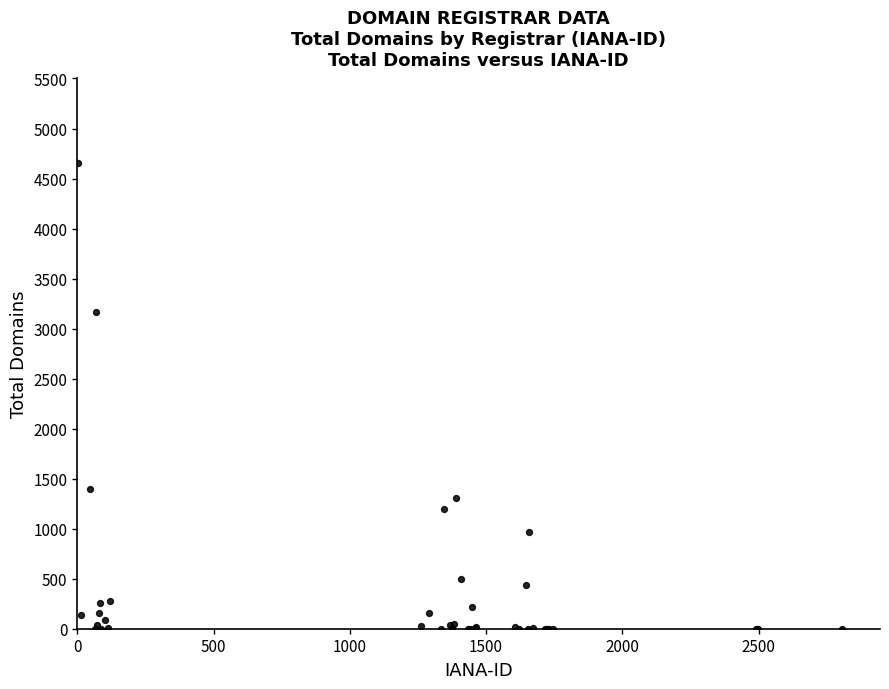

What Y value in the scatter plot is closest to 2325?

3165